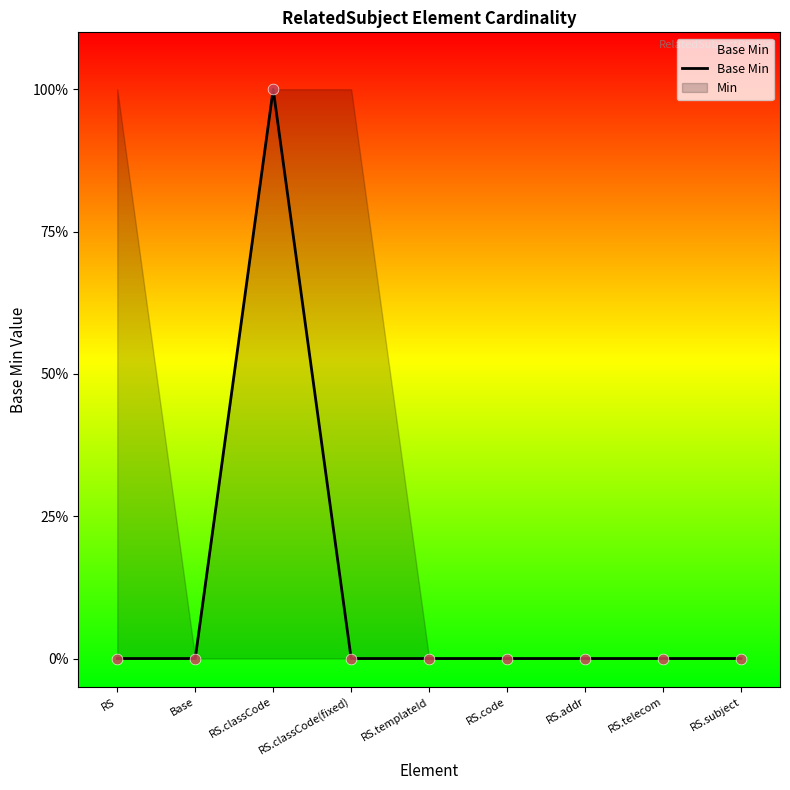

What is the change in value from RS to RS.classCode?

+1